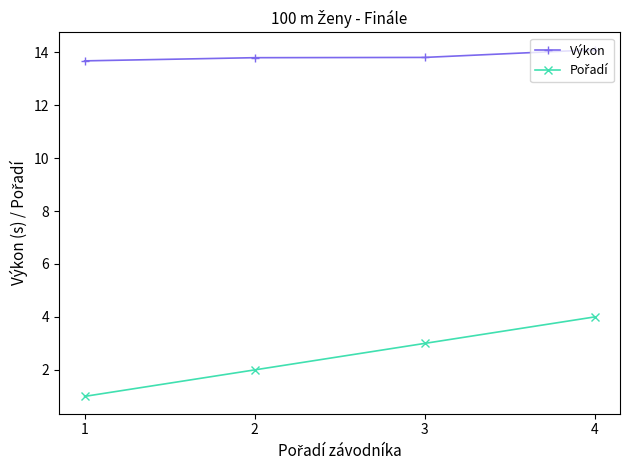

What is the spread (max minus min) of values at 4?

10.1